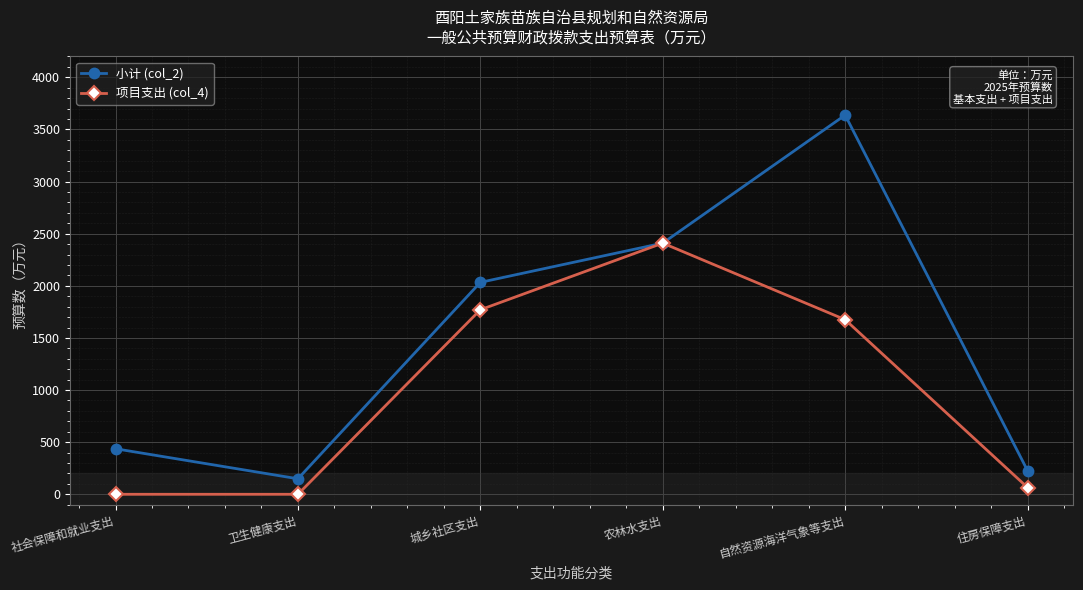

The value of 小计 (col_2) at 住房保障支出 is 226.8. True or false?

True